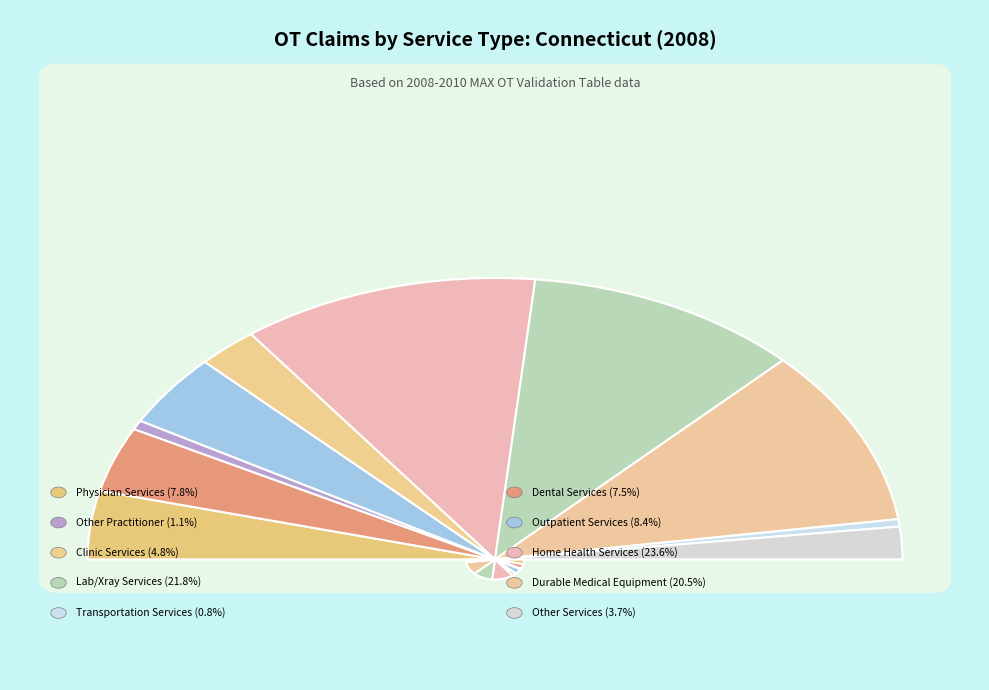

What percentage is NOT represented by Other Services?

96.3%